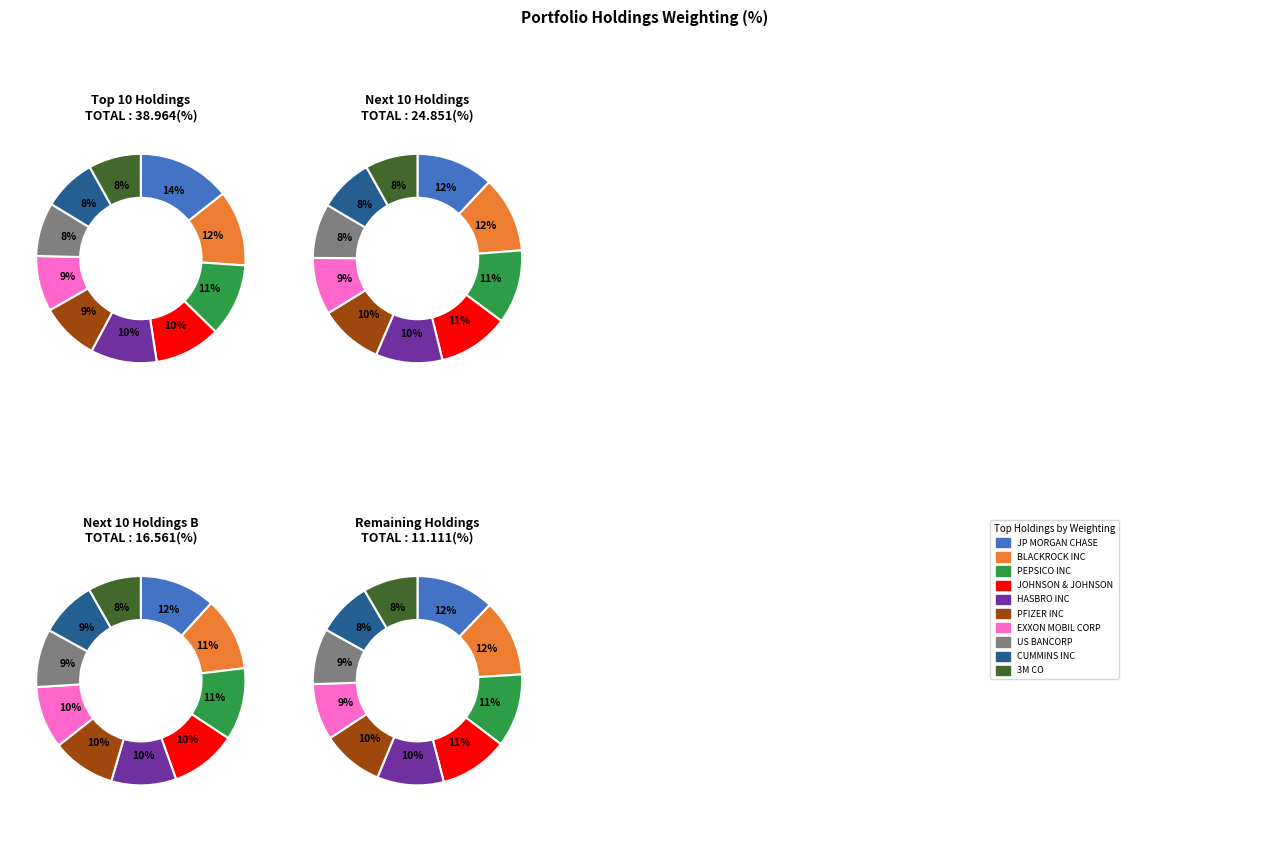

Which category has the biggest portion of the pie?

JP MORGAN CHASE